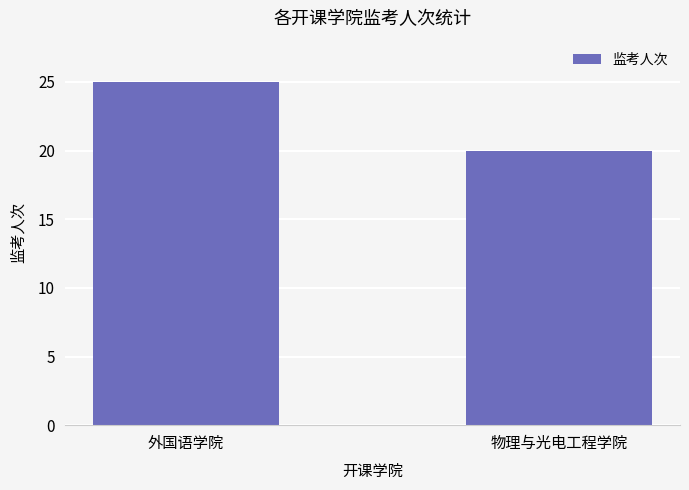

What is the label of the 2nd bar from the left?

物理与光电工程学院